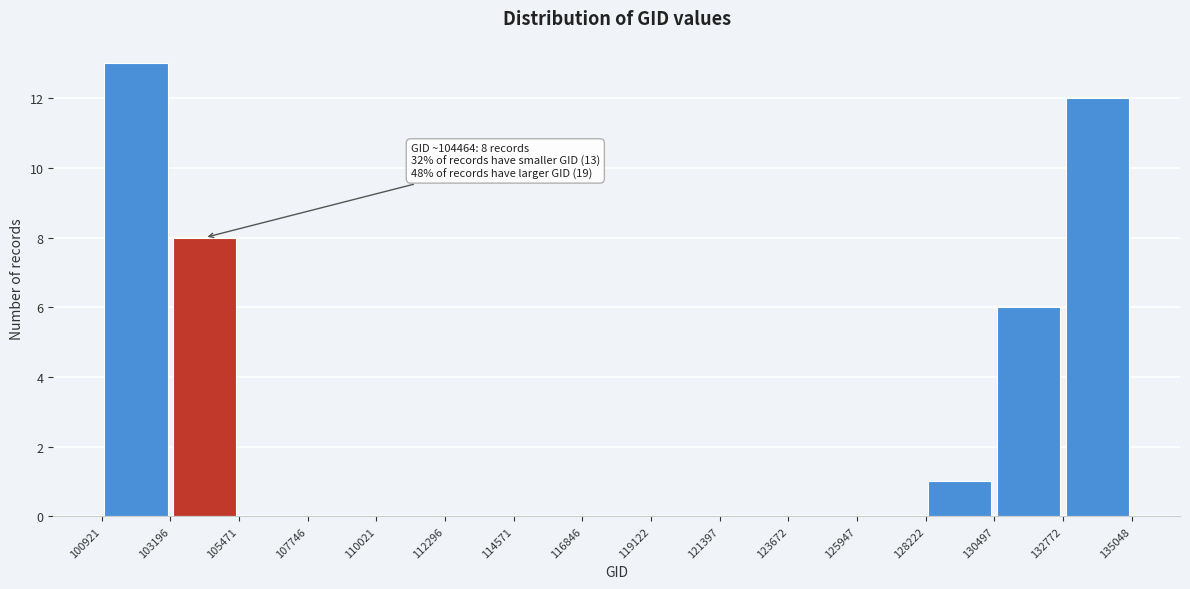

Over which range of the x-axis is the bar tallest?

100921 to 103196